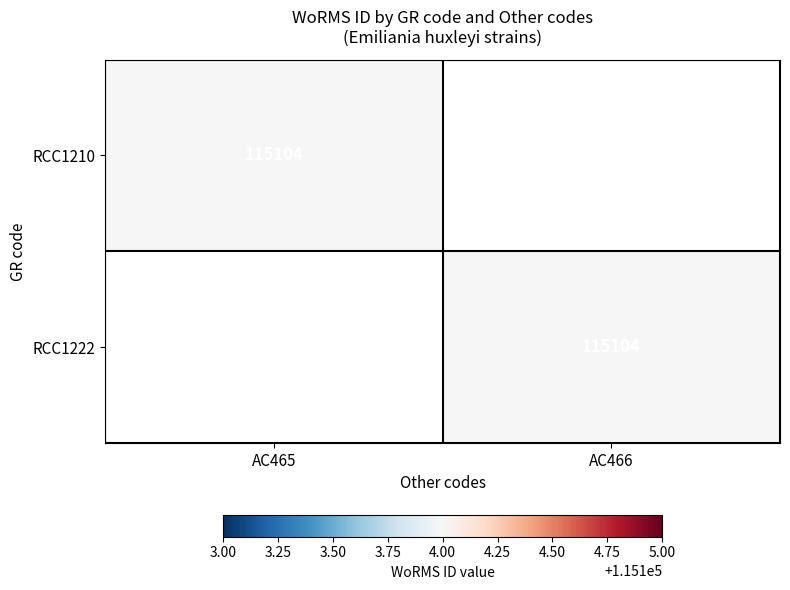

True or false: RCC1222 has a value of 152717 at AC466.

False